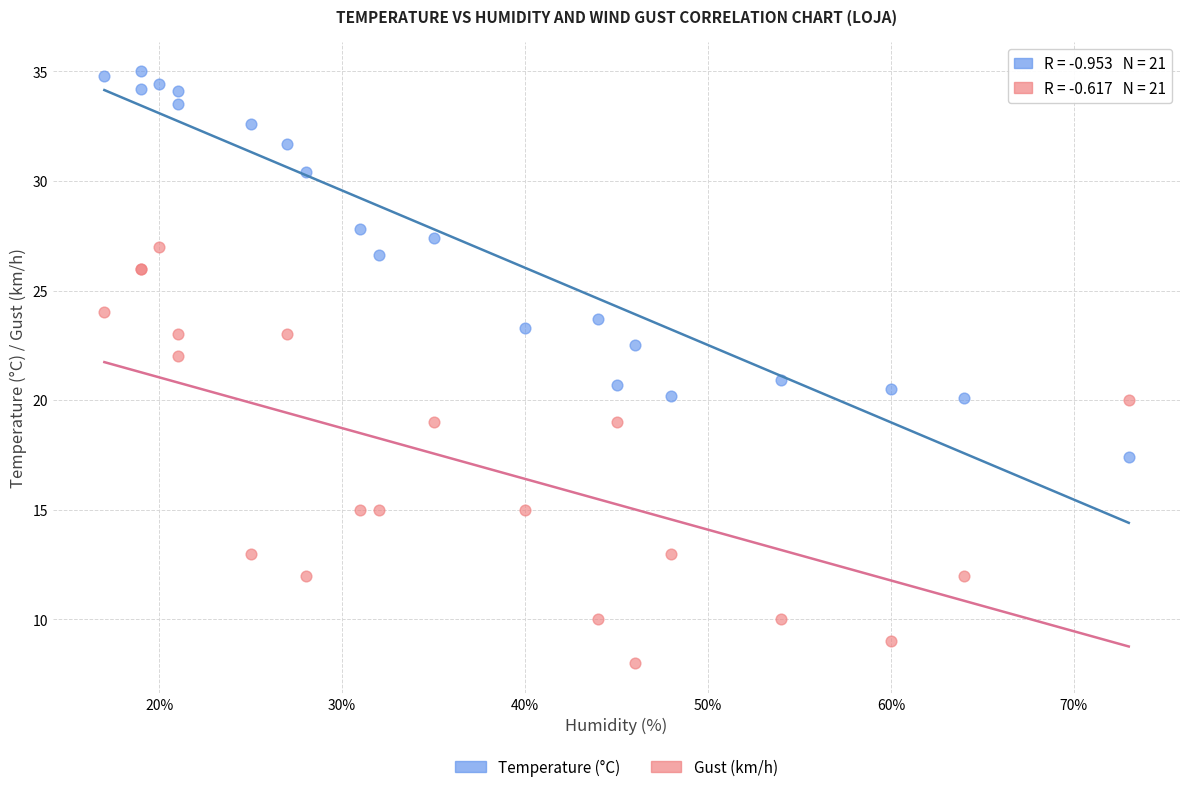

What are all the series names shown in the legend?

Temperature (°C), Gust (km/h)